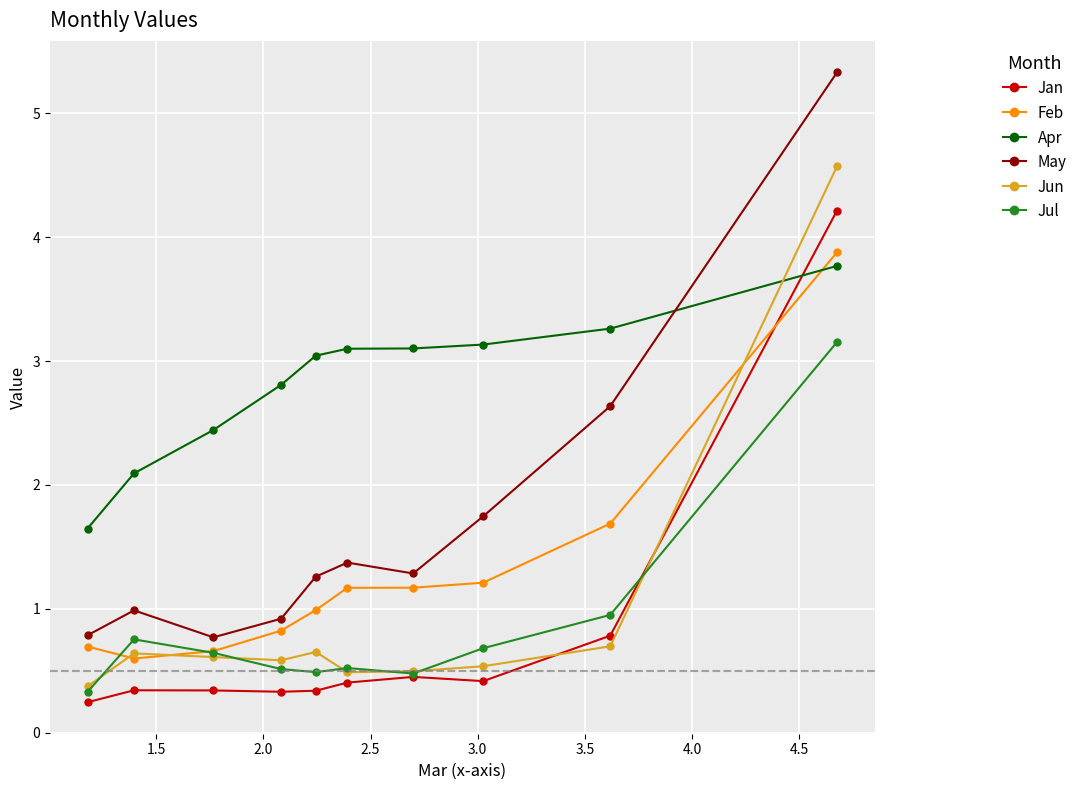

What is the average value of the Jan series?

0.8